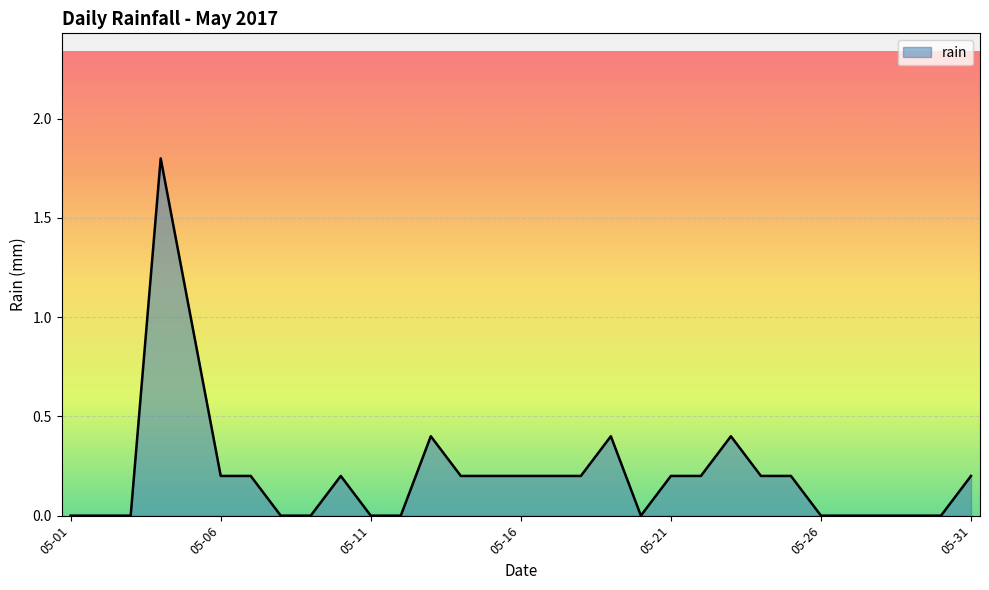

What is the maximum value shown in the chart?

1.8